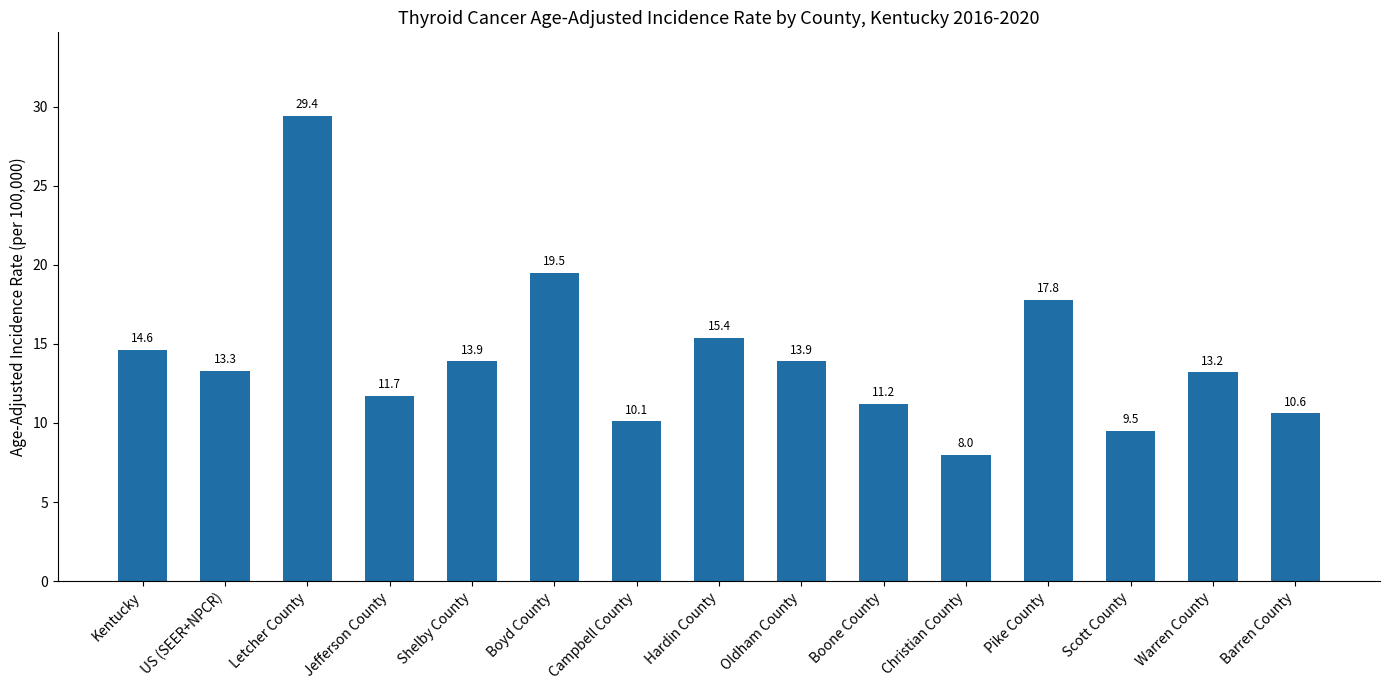

What is the change in value from Letcher County to Boyd County?

-9.9